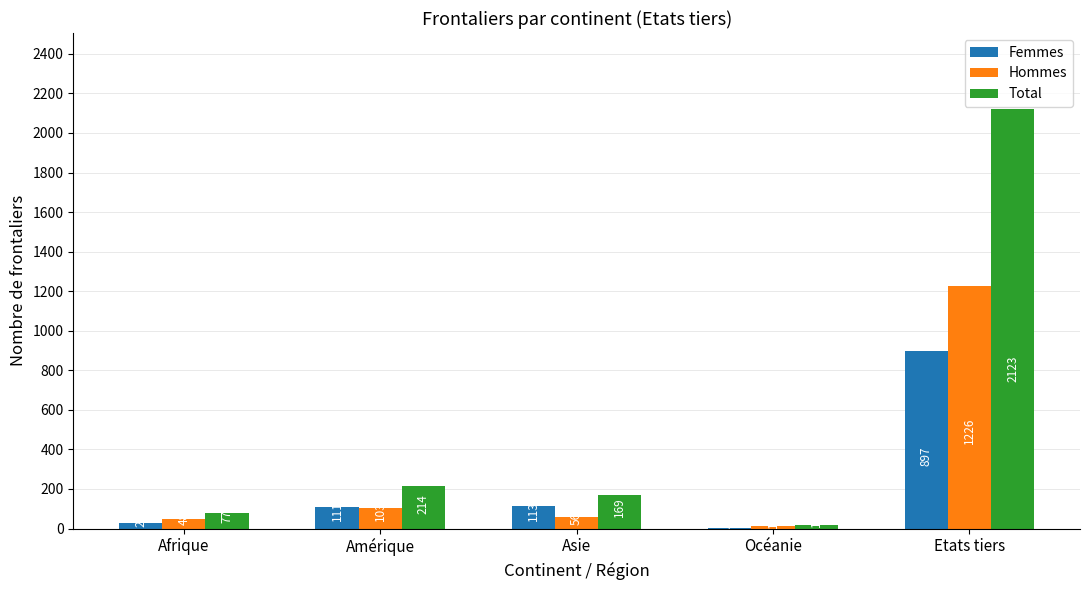

What is the highest value of the Femmes series?

897